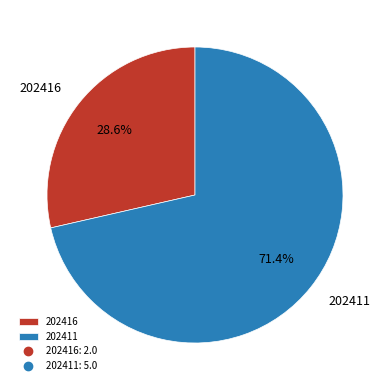

Which slice is the smallest?

202416